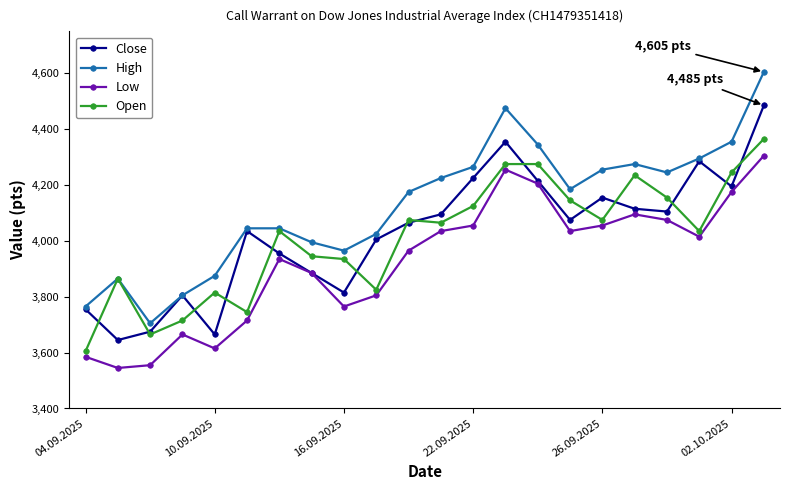

How many values in the Low series are below 4015?

11